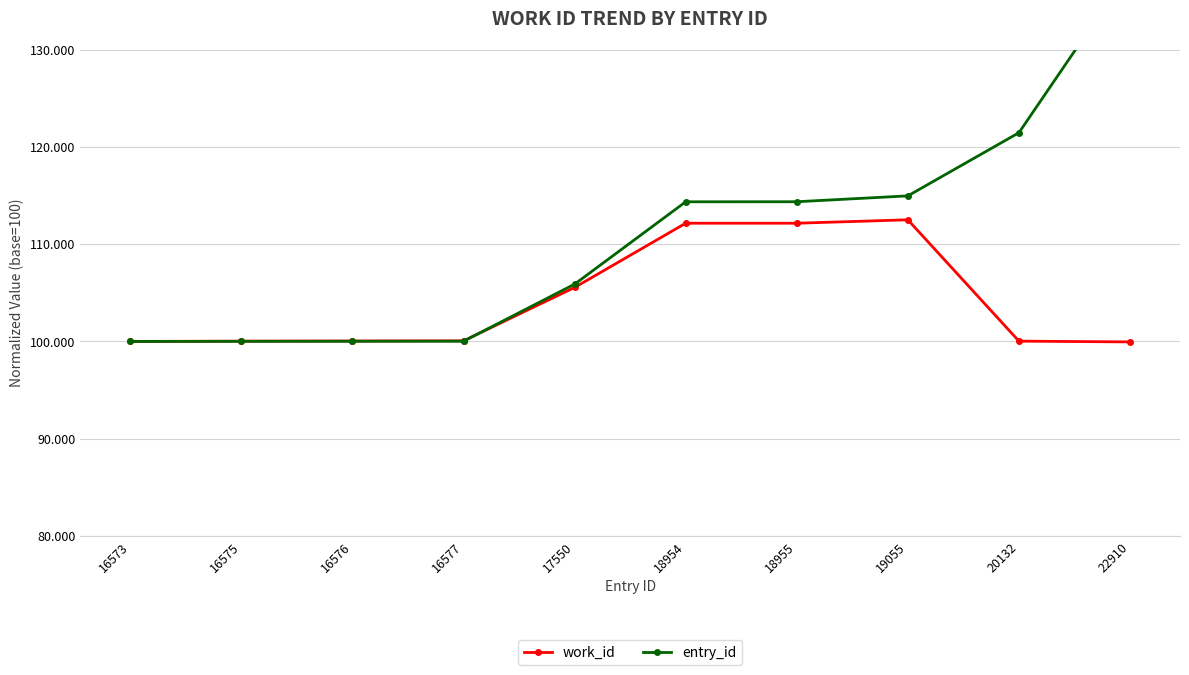

At which category does the chart reach its minimum across all series?

22910